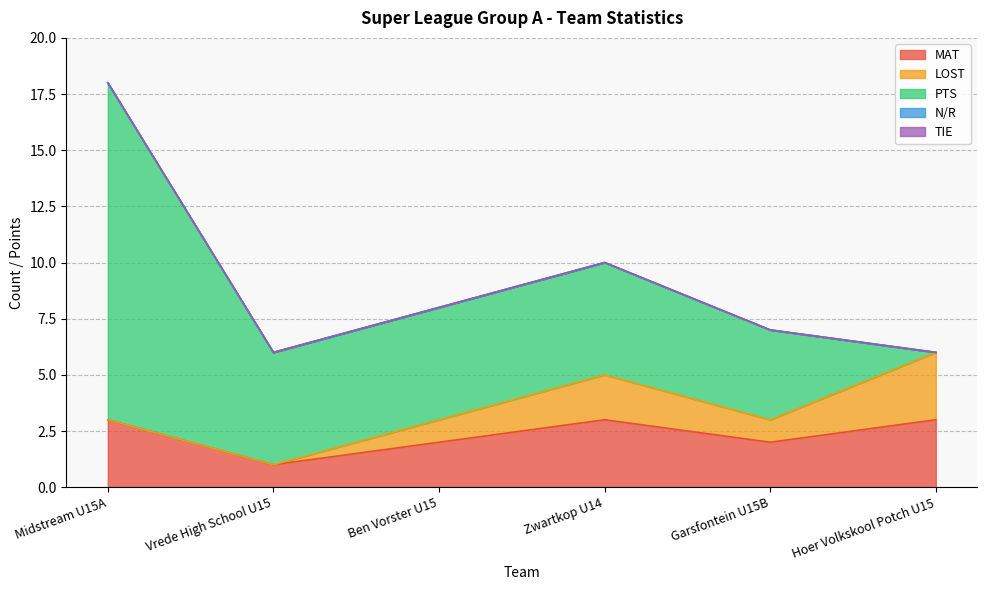

What is the label of the 4th point from the right?

Ben Vorster U15